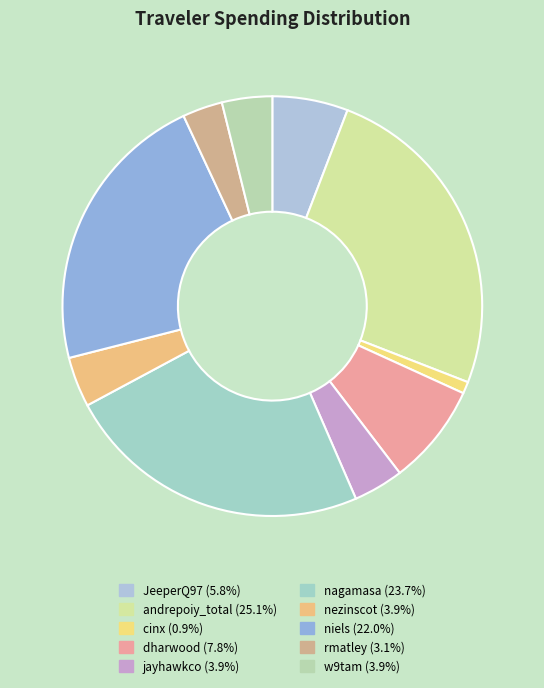

Count the number of slices in the pie.

10